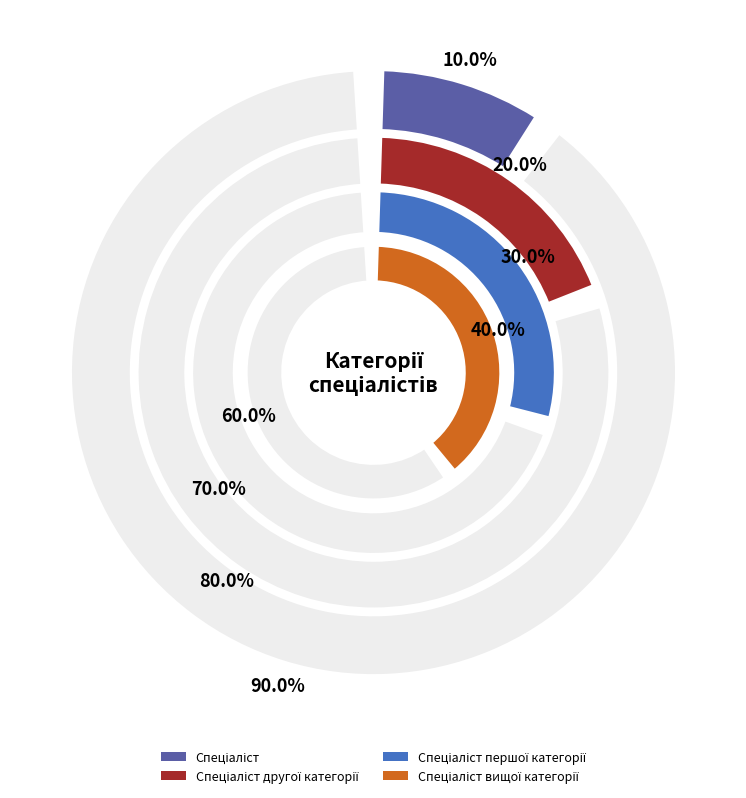

How many slices are in this pie chart?

4